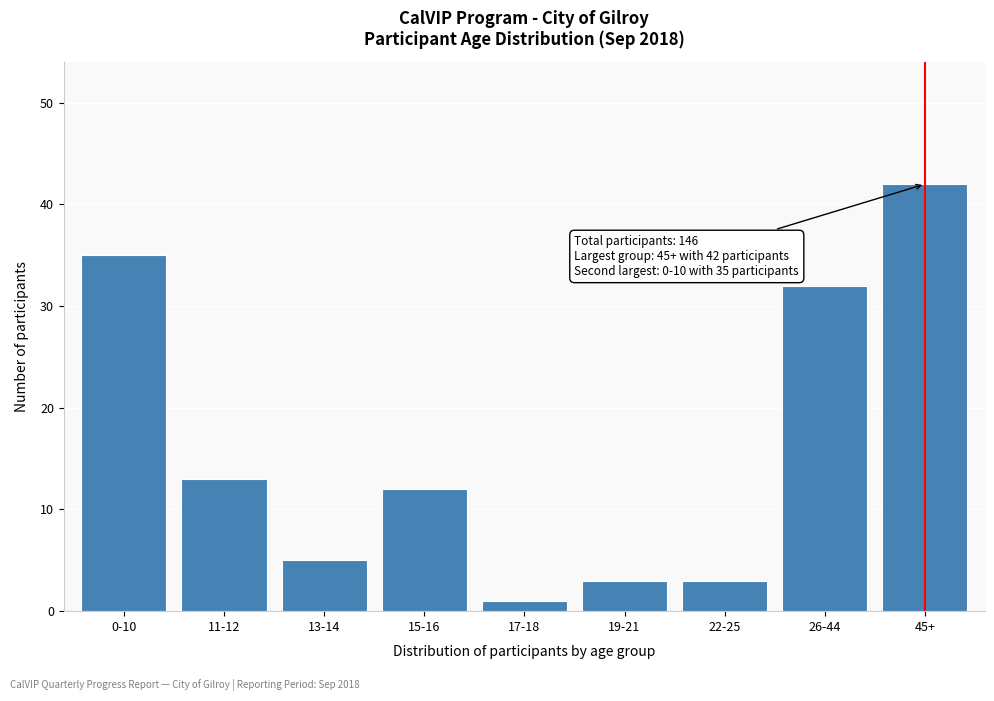

Reading left to right, what are all the values shown in this chart?

0-10=35	11-12=13	13-14=5	15-16=12	17-18=1	19-21=3	22-25=3	26-44=32	45+=42